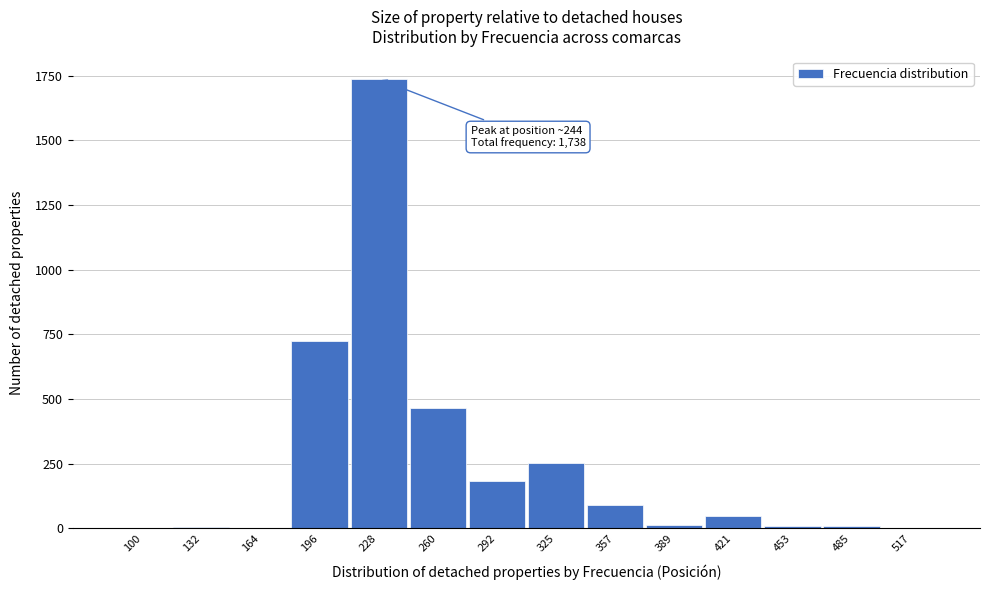

At which label is the value closest to 869?

196